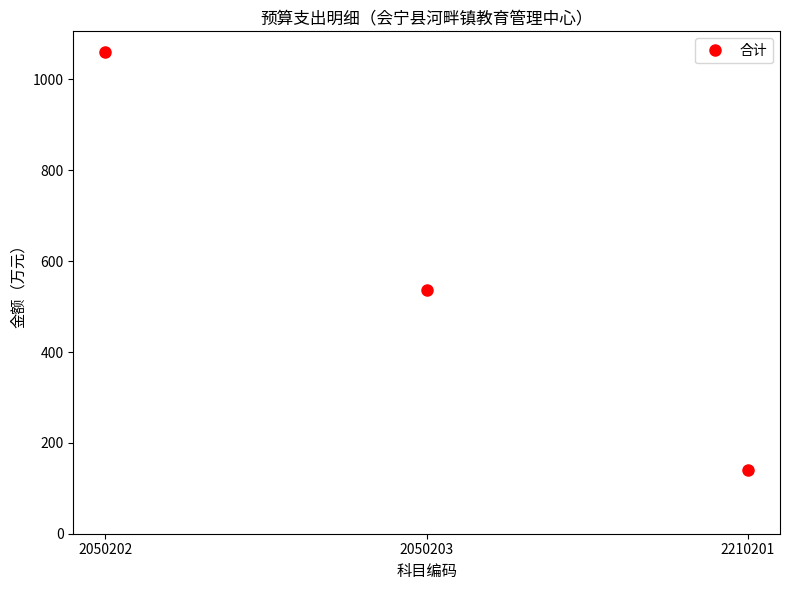

What is the value of the 3rd point from the left?

140